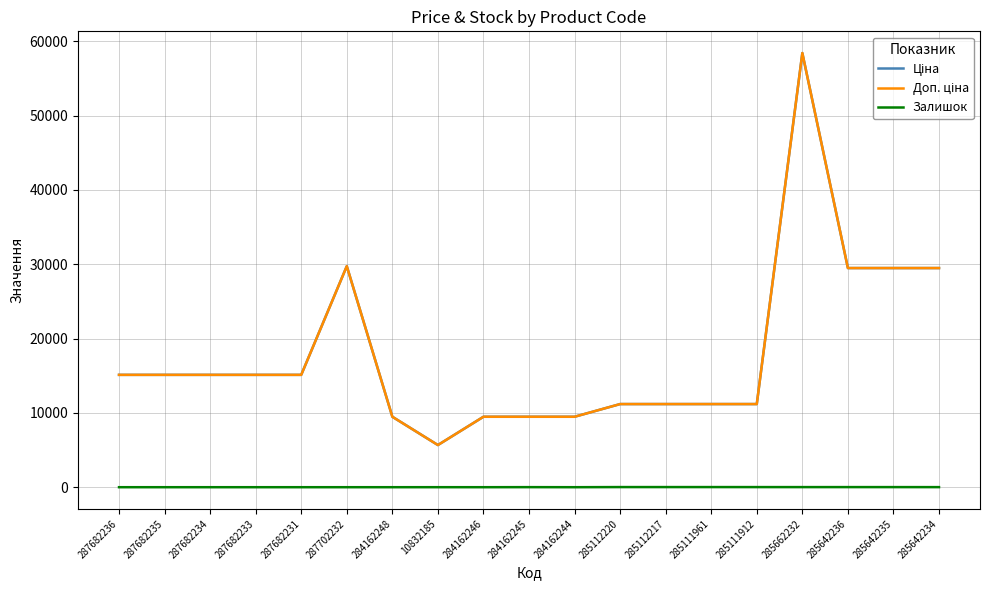

At which label does Ціна first exceed 15120?

287702232